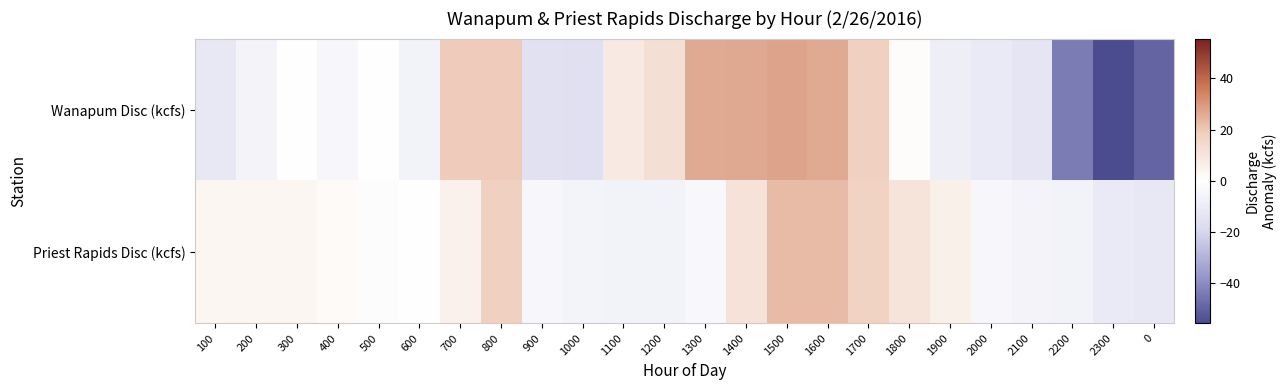

What is the total value across all series at 2000?

-15.2